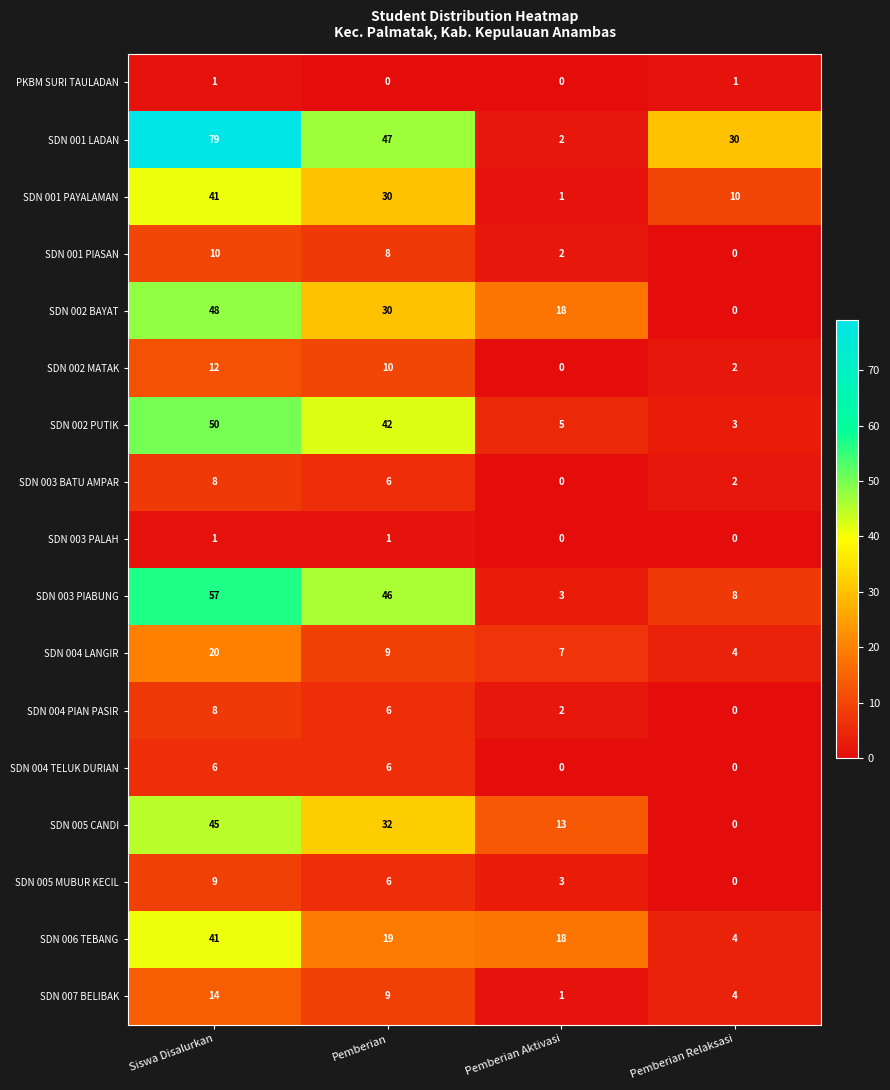

The value of SDN 002 MATAK at Pemberian Relaksasi is 1. True or false?

False